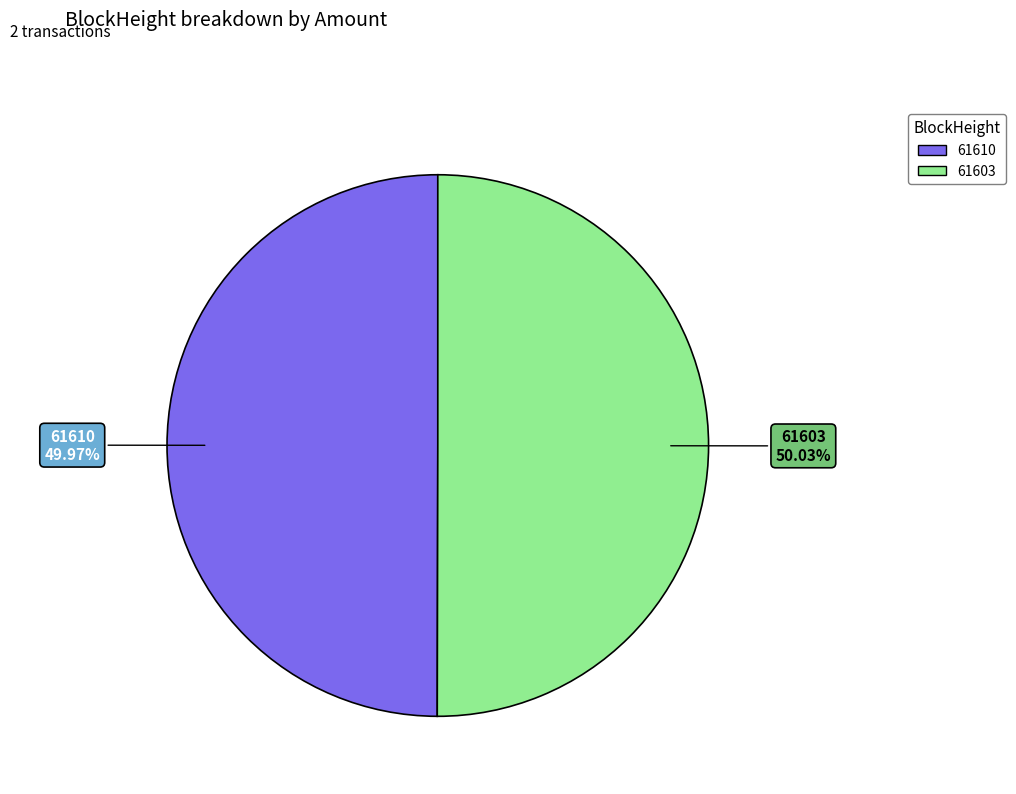

What is the ratio of the value at 61610 to the value at 61603?

1.0